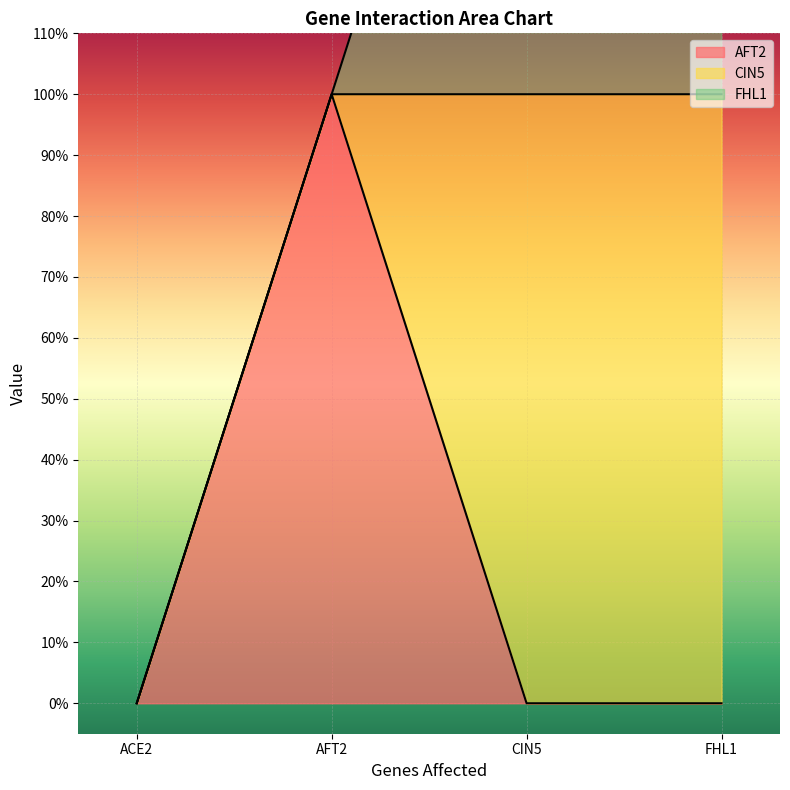

How many lines are shown in the chart?

3